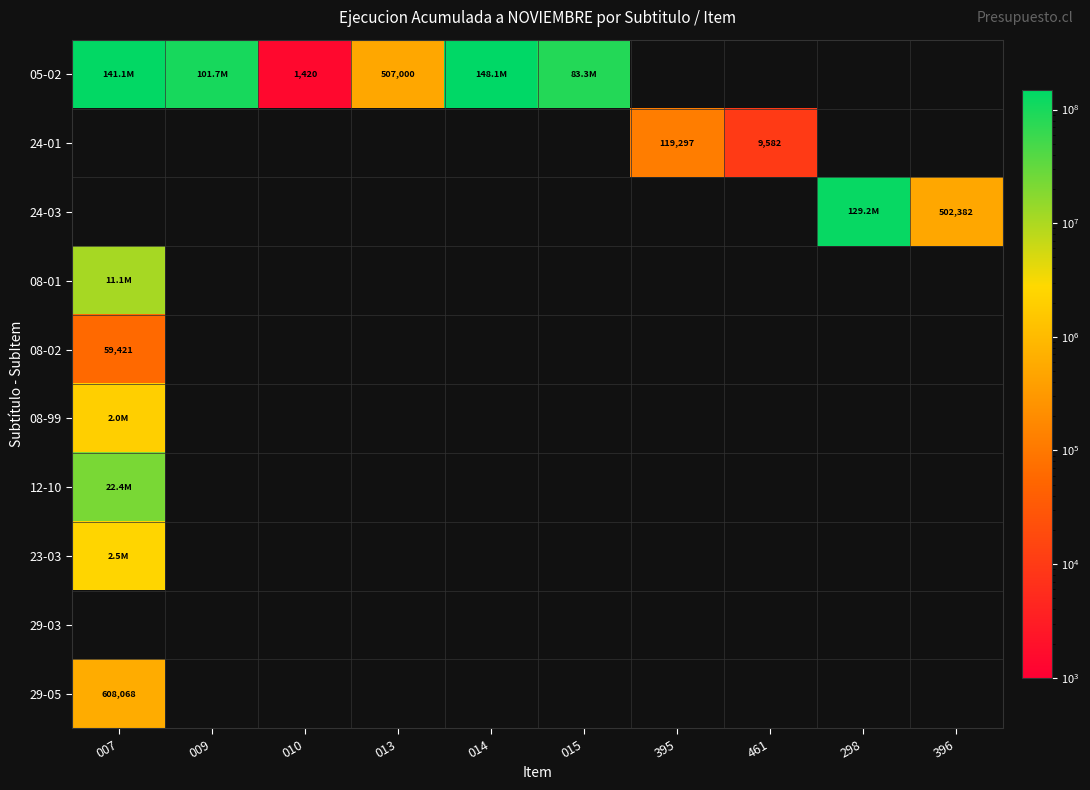

Is it true that 08-99 equals 1106570 at 395?

False